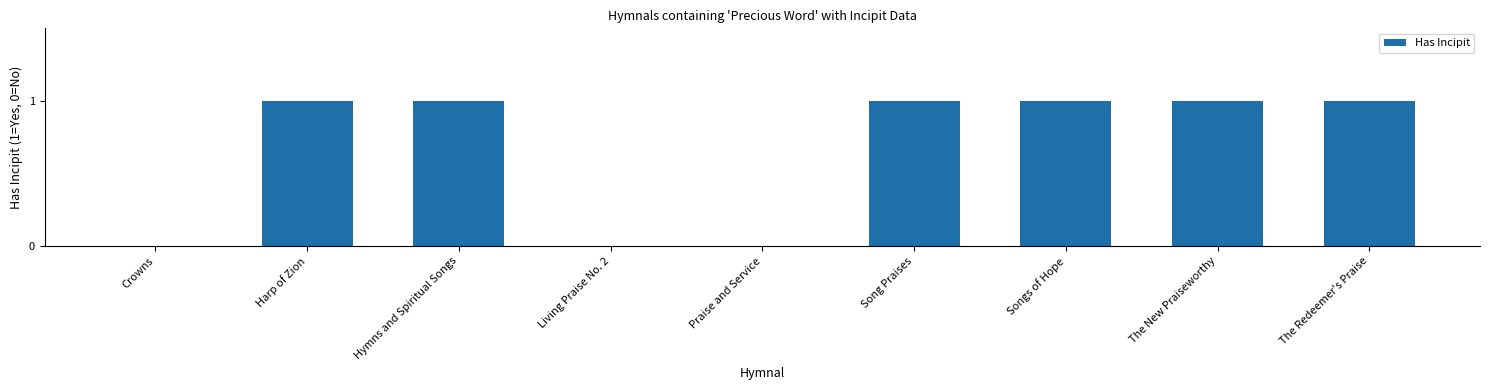

How many values are between 0 and 1?

9